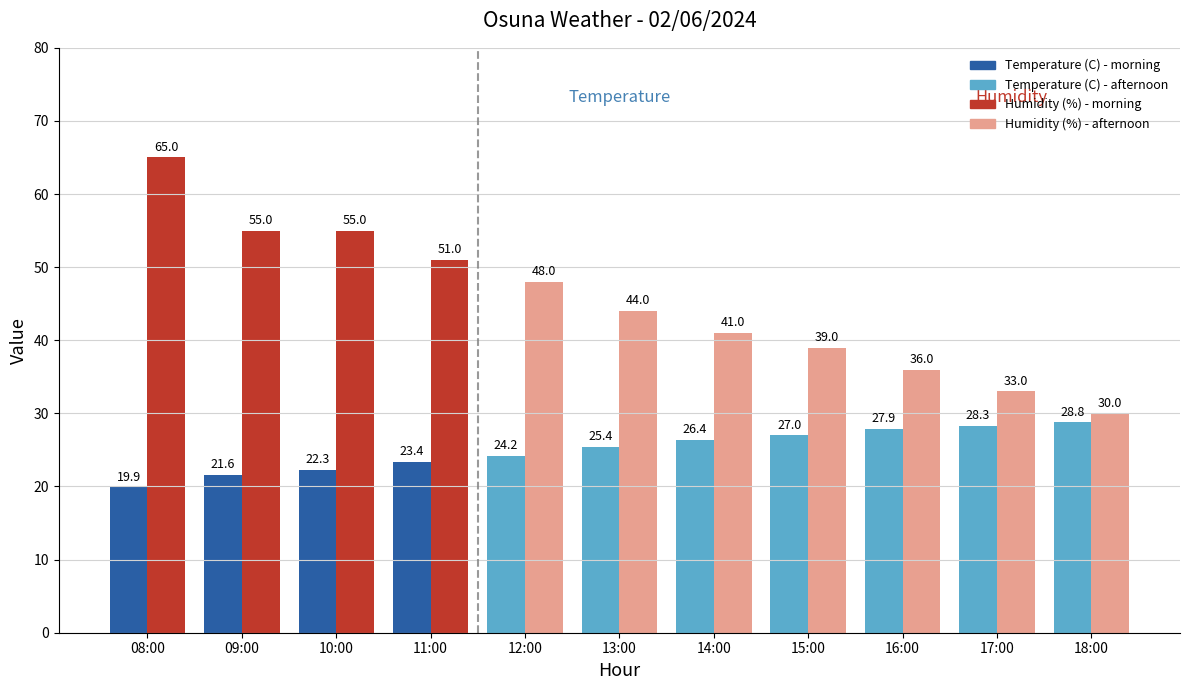

What is the total value across all series at 15:00?

66.0